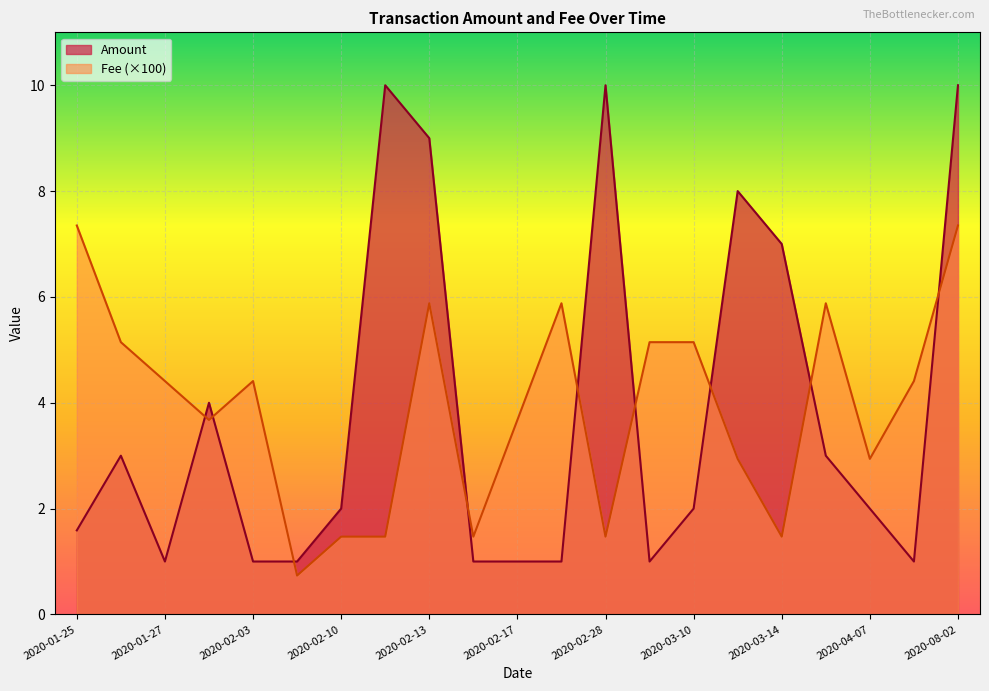

At which category does the chart reach its minimum across all series?

2020-02-09